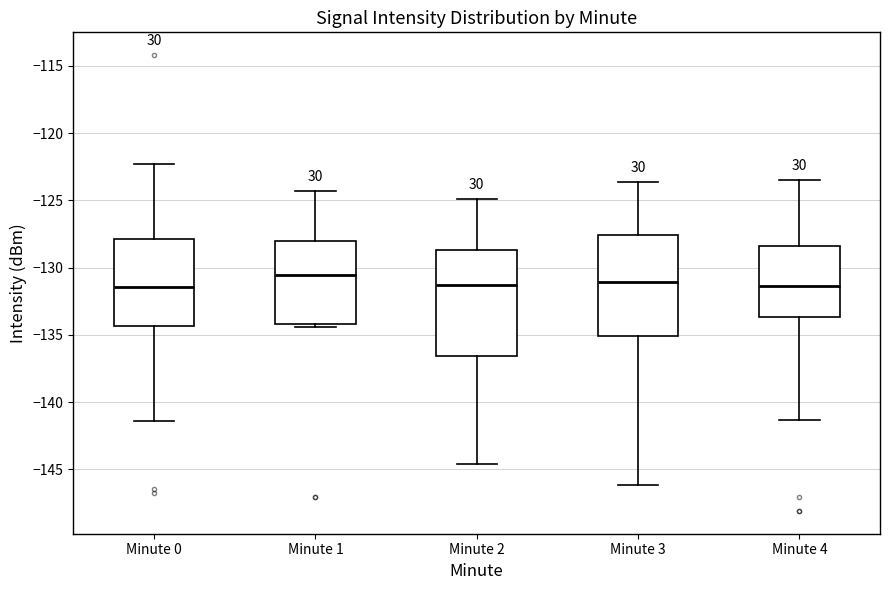

Reading left to right, read every box against the y-axis: the position of its median line, the range the box covers, and the ends of its whiskers. The values are not printed on the chart, so give them approximately, as read against the axis.

Minute 0: median -131.5, box -134.5 to -128.0, whiskers -141.5 to -122.5
Minute 1: median -130.5, box -134.0 to -128.0, whiskers -134.5 to -124.5
Minute 2: median -131.5, box -136.5 to -128.5, whiskers -144.5 to -125.0
Minute 3: median -131.0, box -135.0 to -127.5, whiskers -146.0 to -123.5
Minute 4: median -131.5, box -133.5 to -128.5, whiskers -141.5 to -123.5